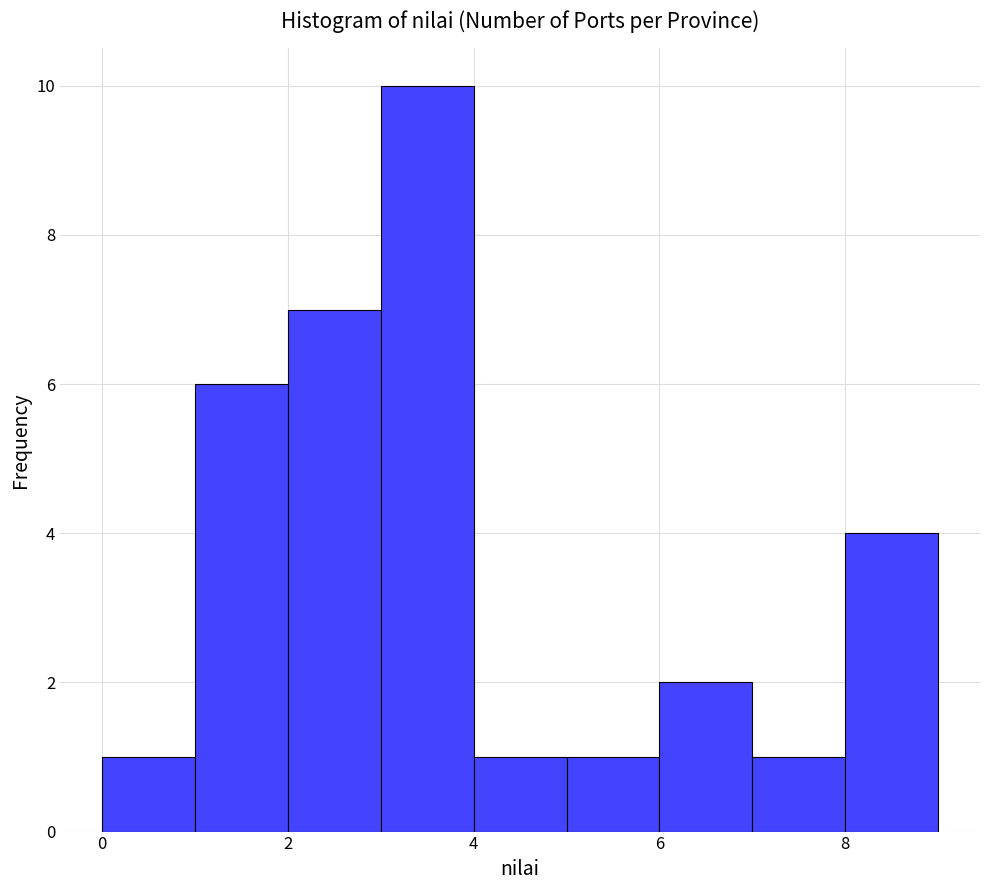

What is the height of the bar covering 0 to 1 on the x-axis? The values are not printed on the chart, so give them approximately, as read against the axis.

1